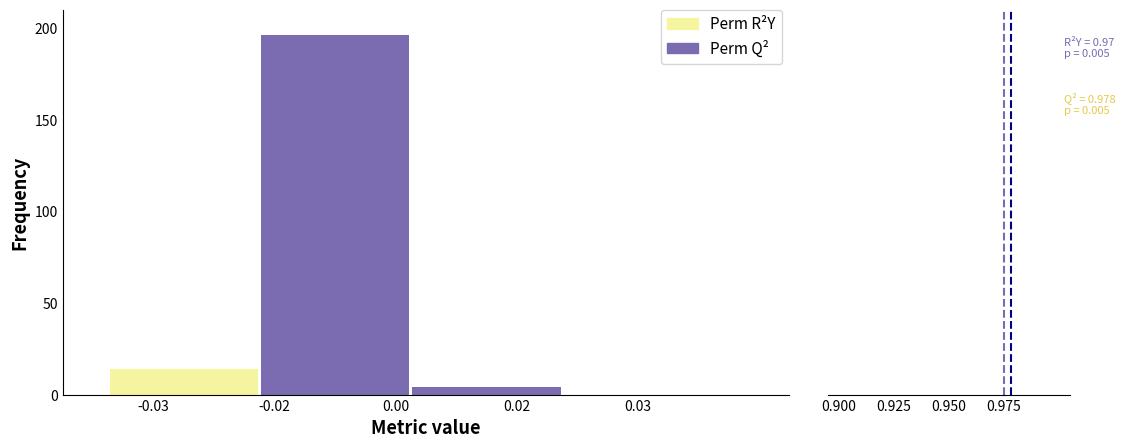

Where is Perm Q2 nearest to the value 98?

2